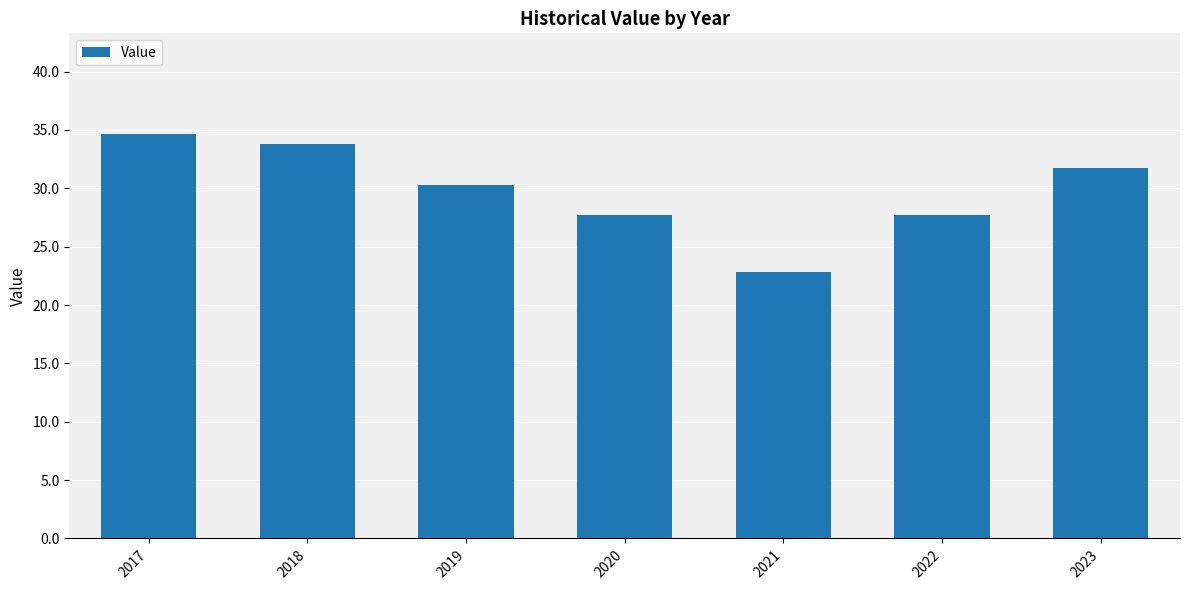

What is the value of the 7th bar from the left?

31.8